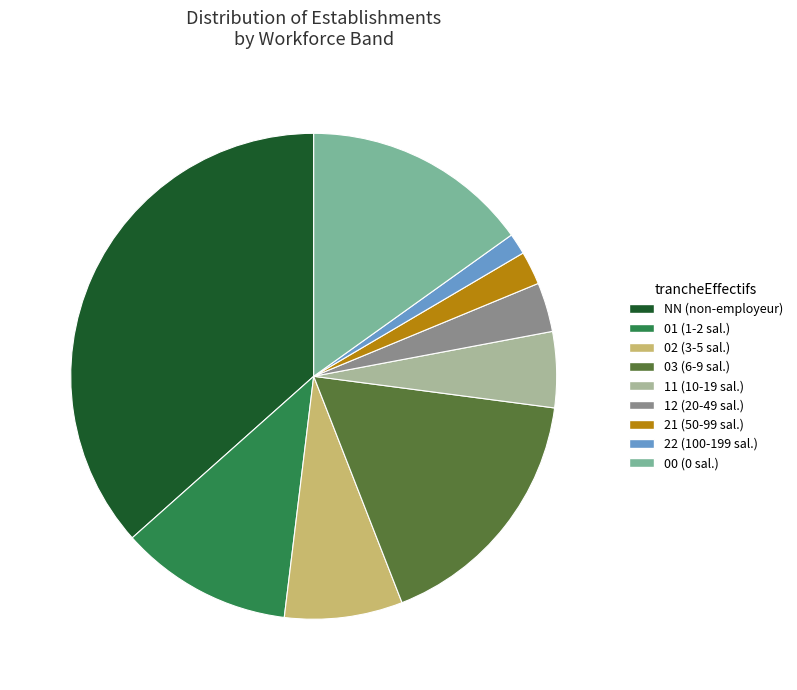

The 11 slice represents 5% of the pie. True or false?

True